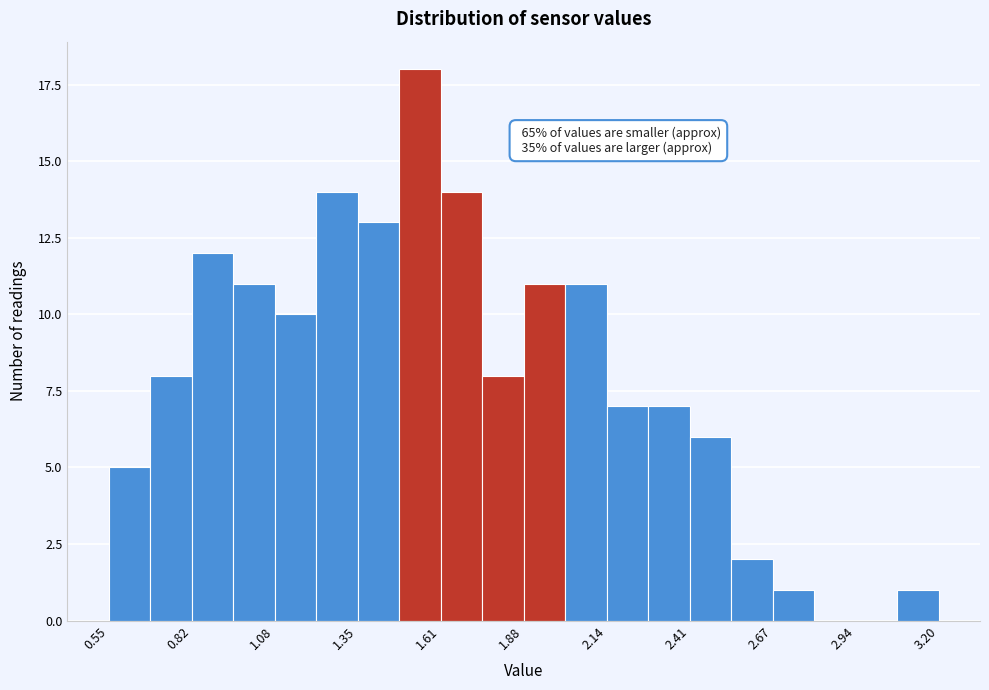

Around what value on the x-axis is the tallest bar? Give the approximate position of its centre, as read against the axis.

1.55